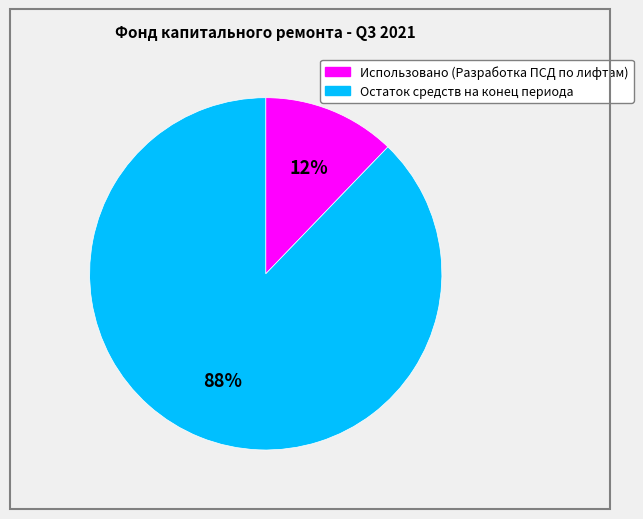

True or false: Остаток средств на конец периода accounts for 88% of the total.

True